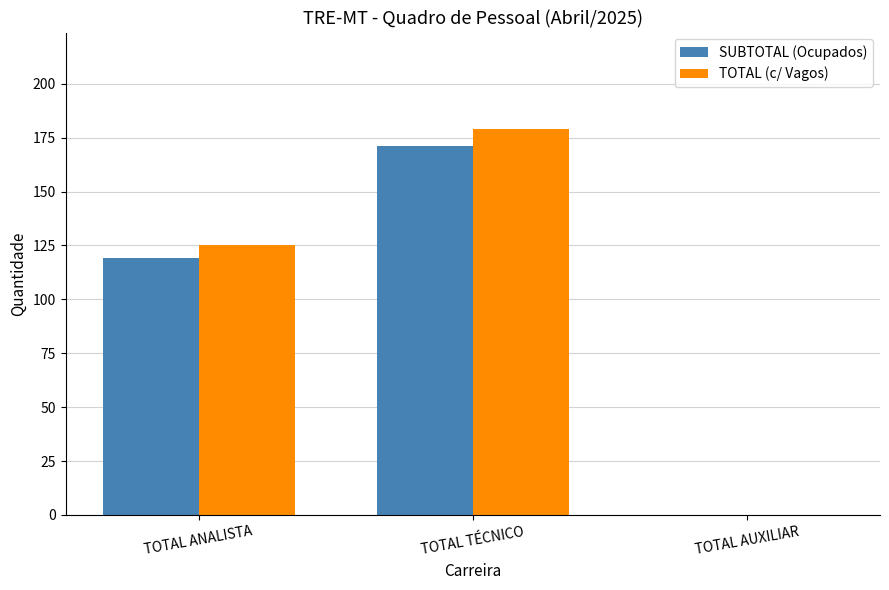

The value of TOTAL (c/ Vagos) at TOTAL AUXILIAR is -72. True or false?

False